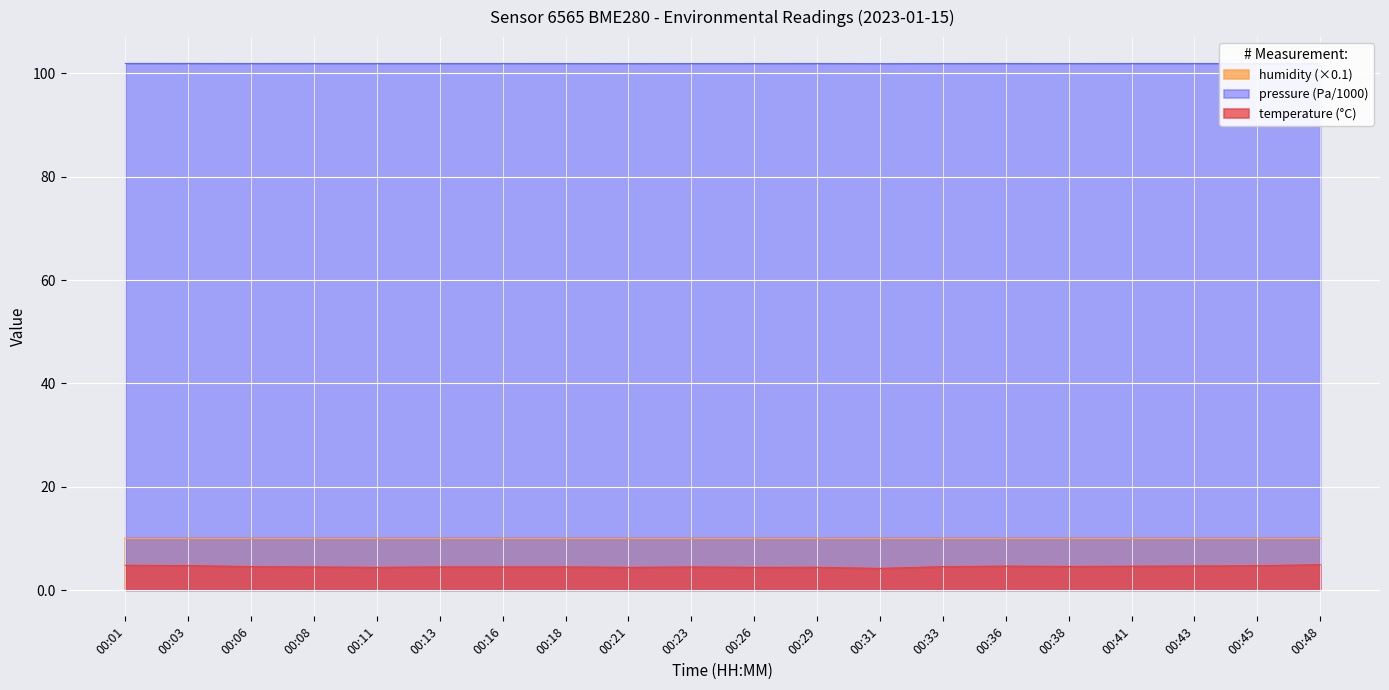

True or false: pressure and temperature intersect in this chart.

False